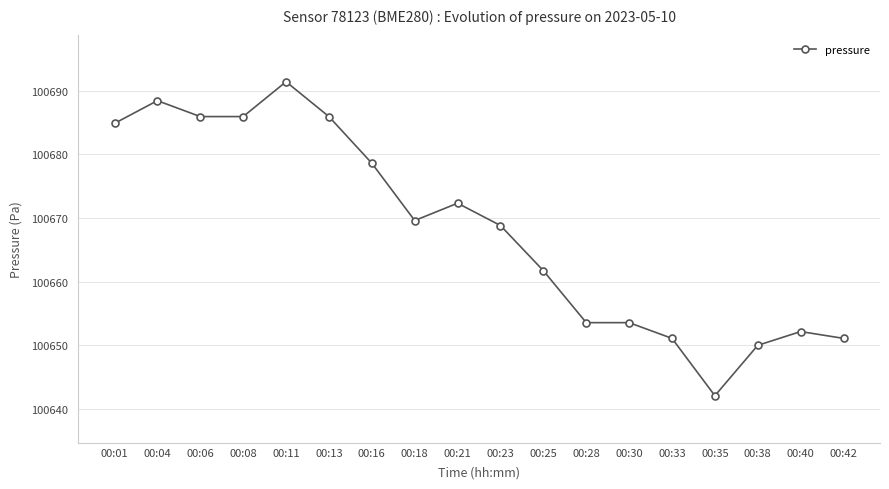

The chart shows a value of 45843.4 at 00:04. True or false?

False